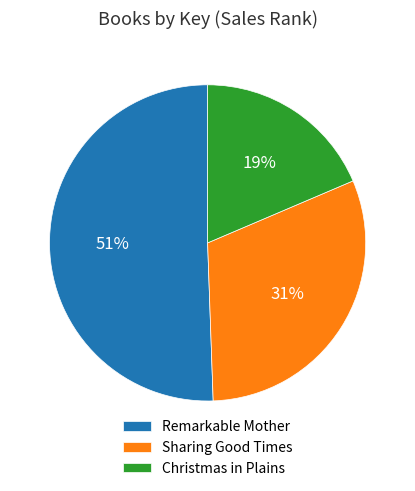

The Sharing Good Times slice represents 31% of the pie. True or false?

True